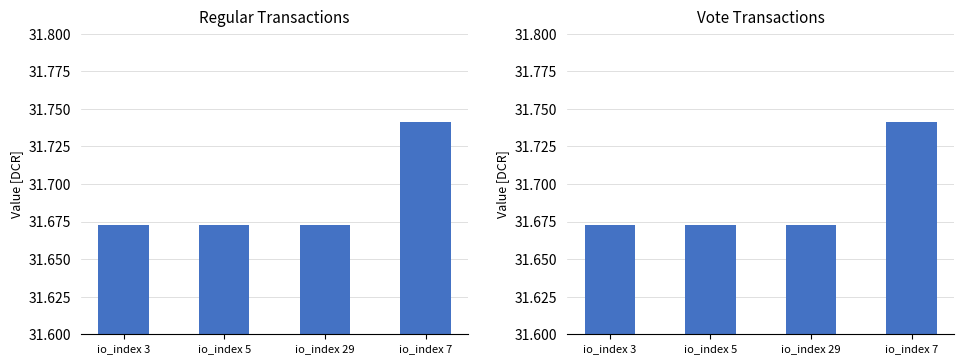

Are the bars horizontal?

No